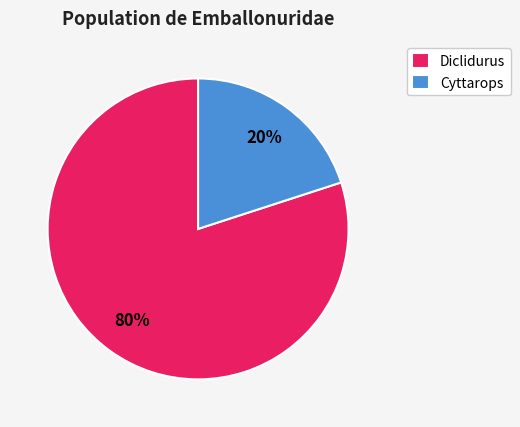

What percentage is the Diclidurus slice, to the nearest percent?

80%